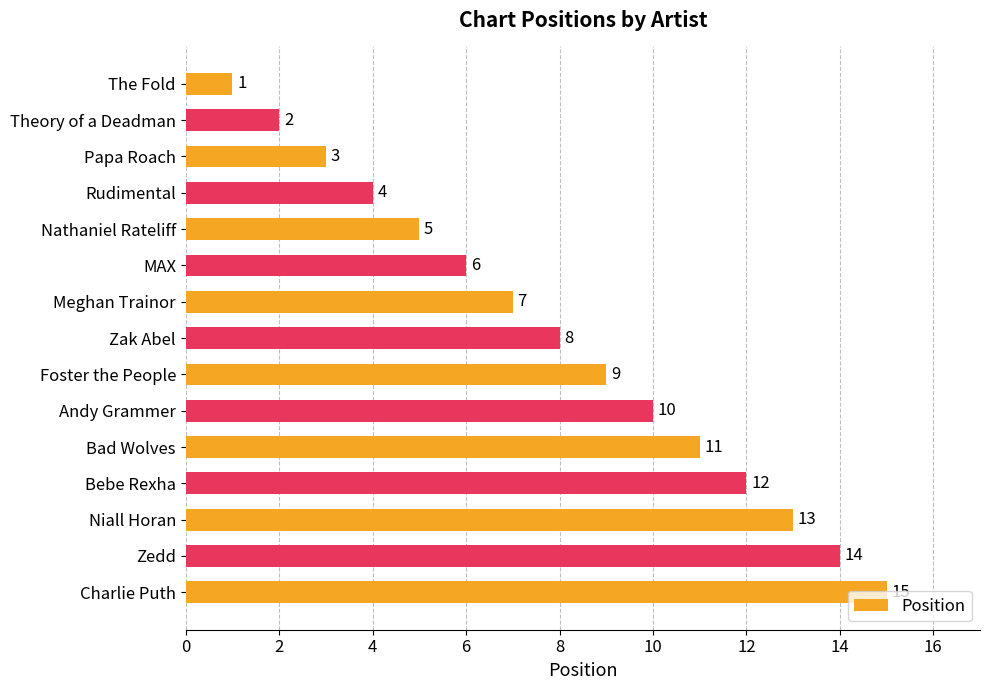

List the labels in order of value, smallest first.

The Fold, Theory of a Deadman, Papa Roach, Rudimental, Nathaniel Rateliff, MAX, Meghan Trainor, Zak Abel, Foster the People, Andy Grammer, Bad Wolves, Bebe Rexha, Niall Horan, Zedd, Charlie Puth